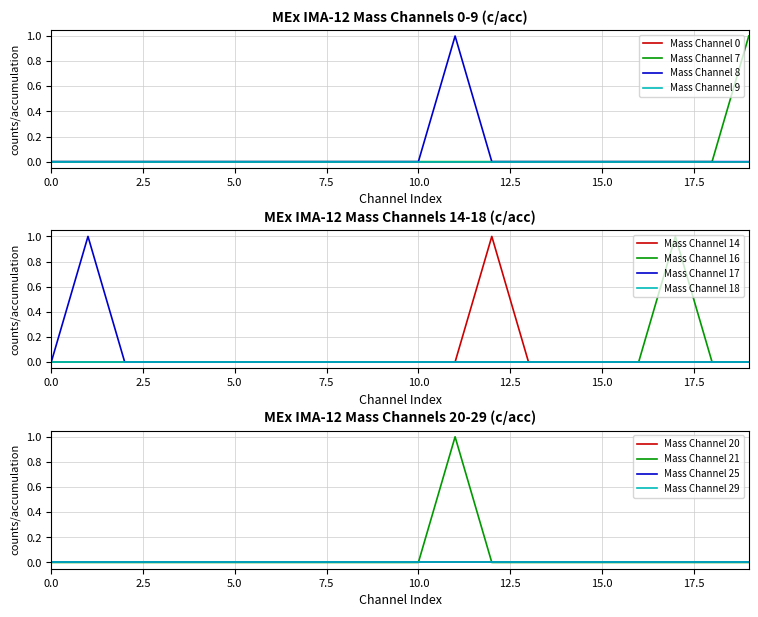

Rank the series at 14 from highest to lowest value.

Mass Channel 7, Mass Channel 8, Mass Channel 14, Mass Channel 16, Mass Channel 21